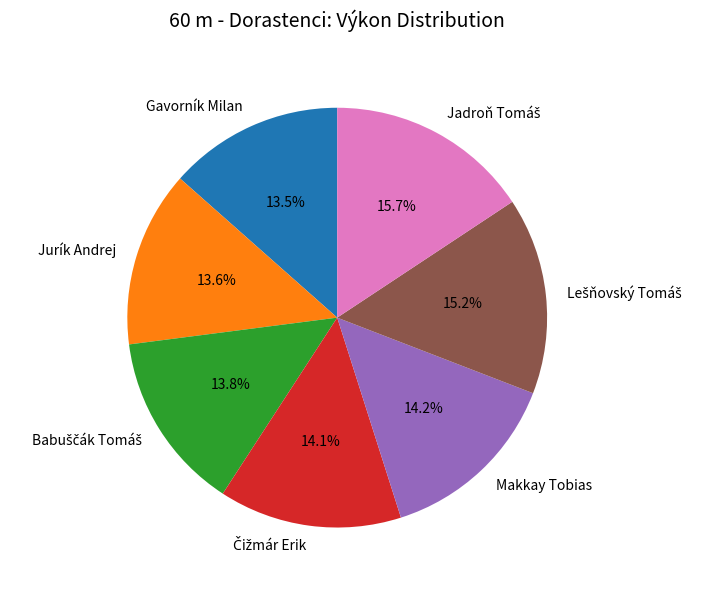

Does Jurík Andrej account for over 50% of the chart?

No